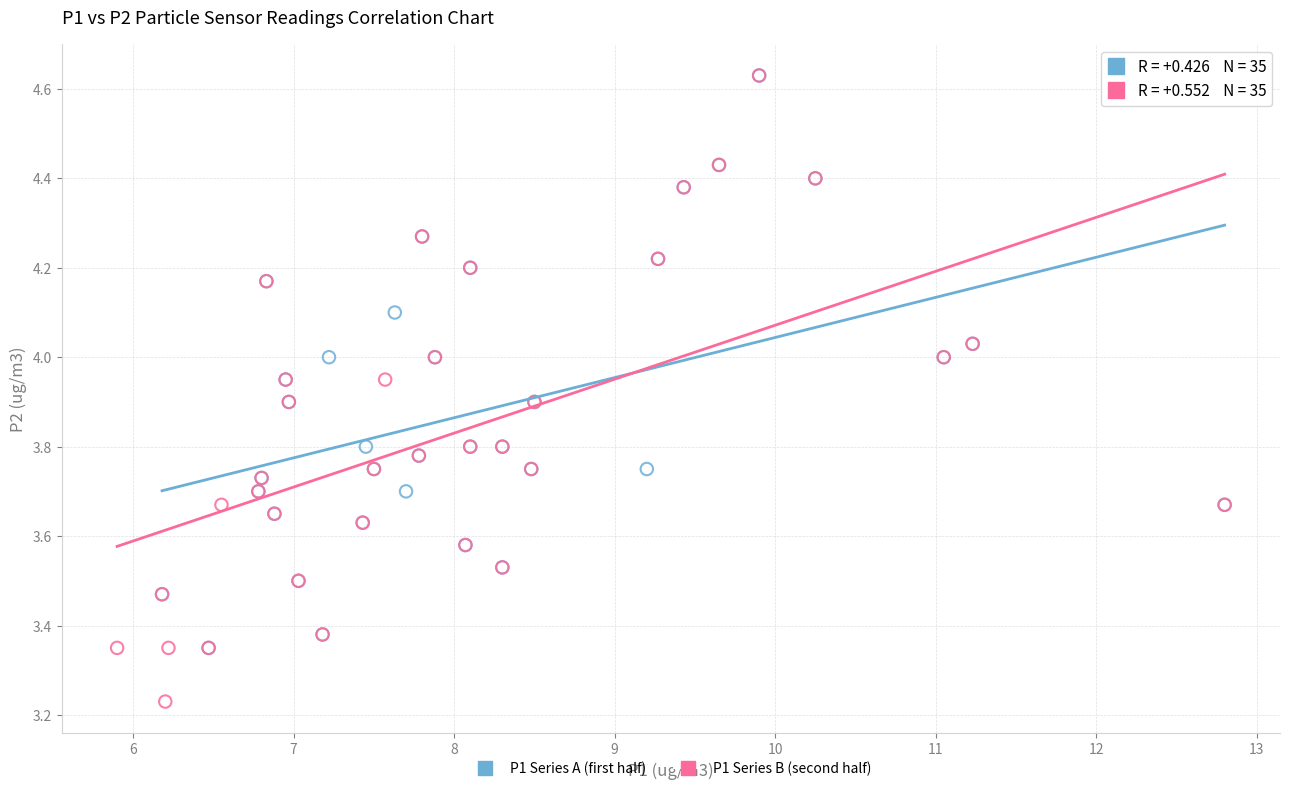

Which series contains the lowest Y value?

P1 Series B (second half)